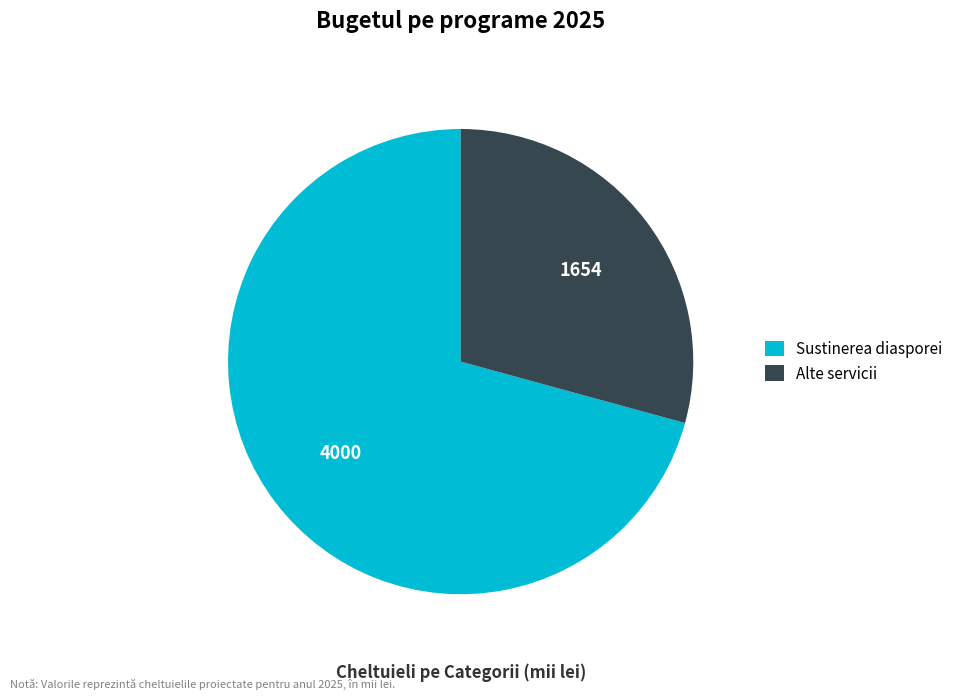

Which category accounts for the majority?

Sustinerea diasporei